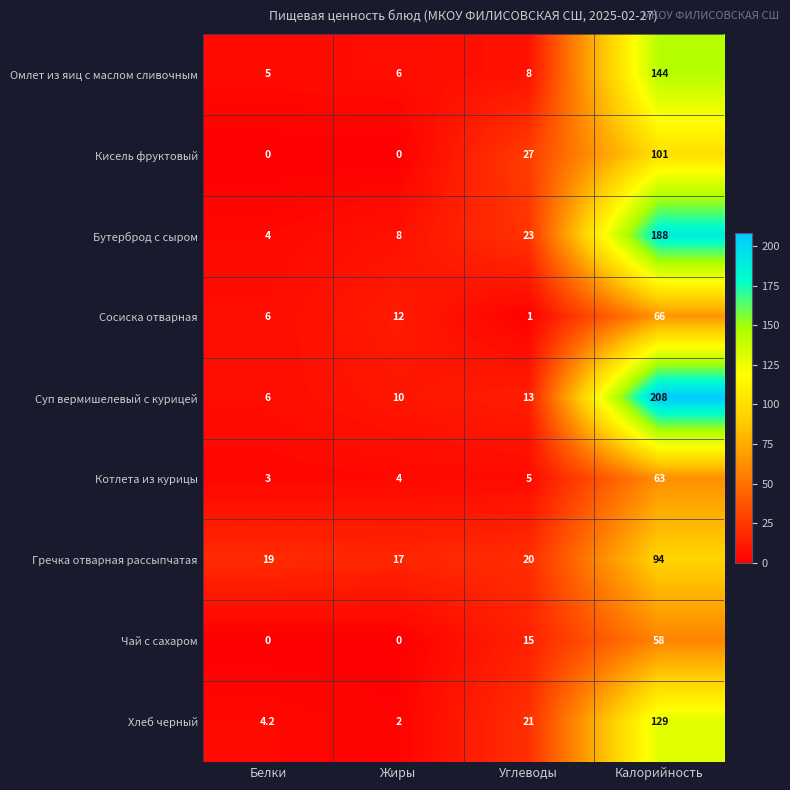

At which label is Гречка отварная рассыпчатая closest to 55?

Углеводы